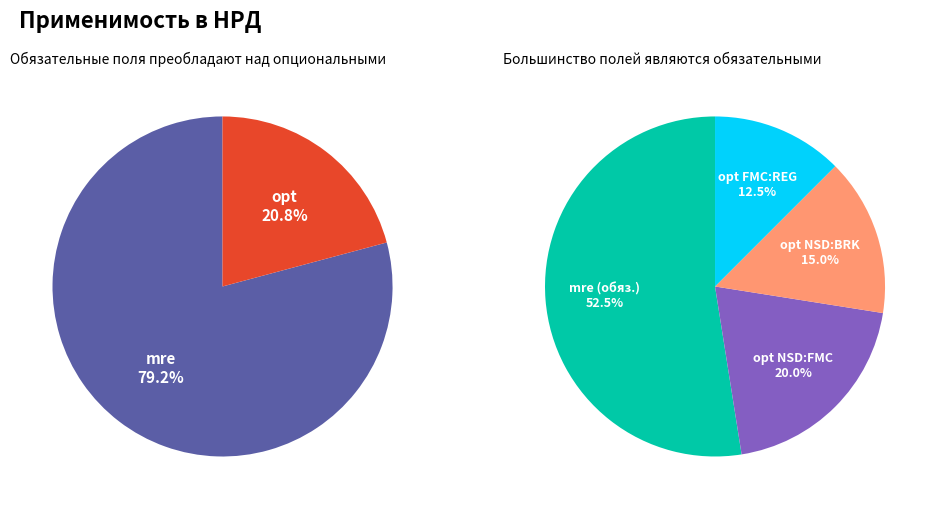

What is the largest slice in the pie chart?

mre